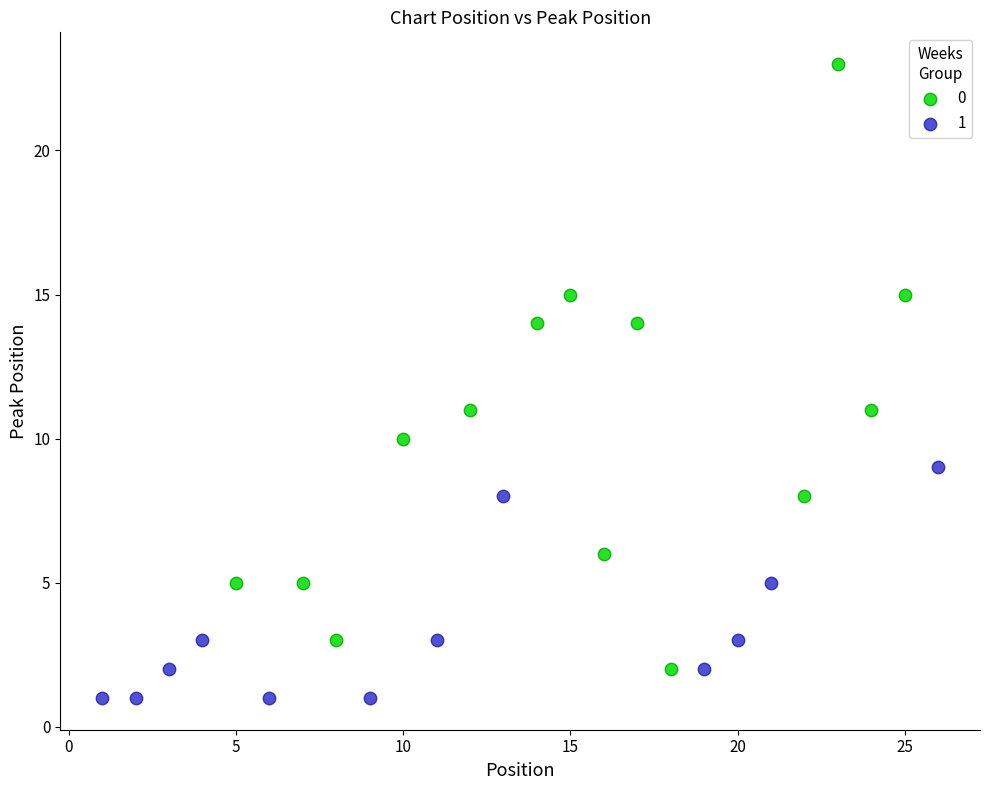

Which series reaches the maximum Y coordinate?

0